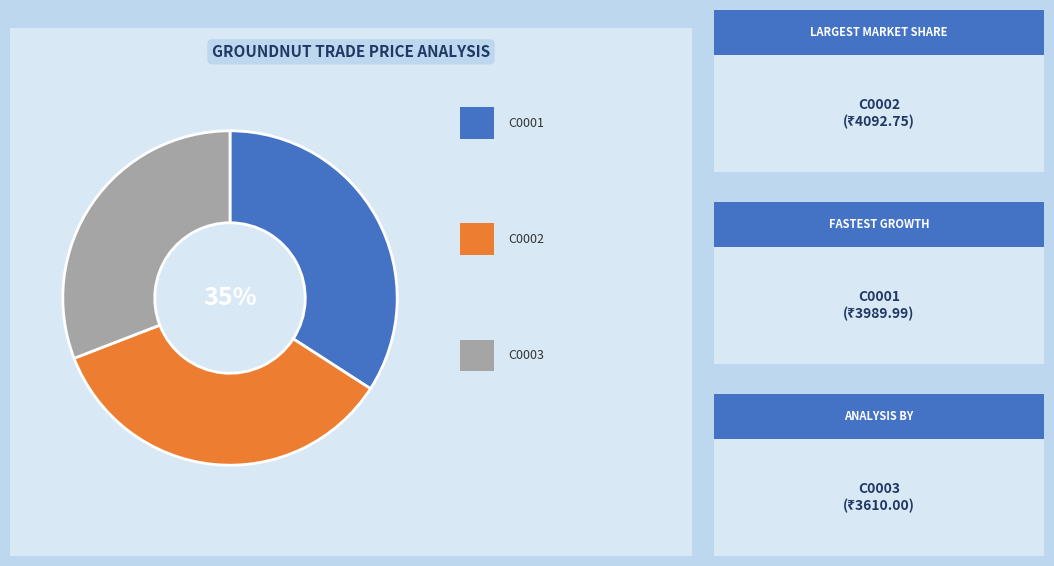

Count the number of slices in the pie.

3